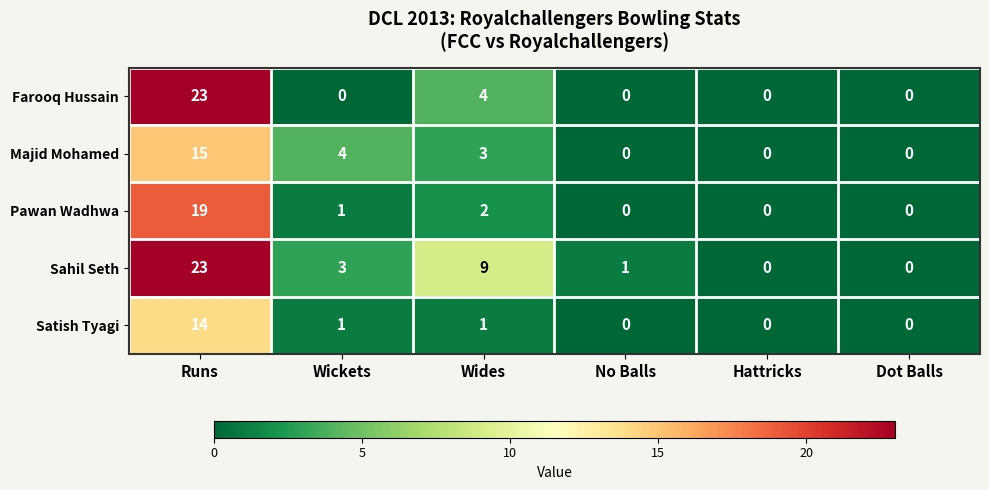

Count the Farooq Hussain values in the range 0 to 4.

5